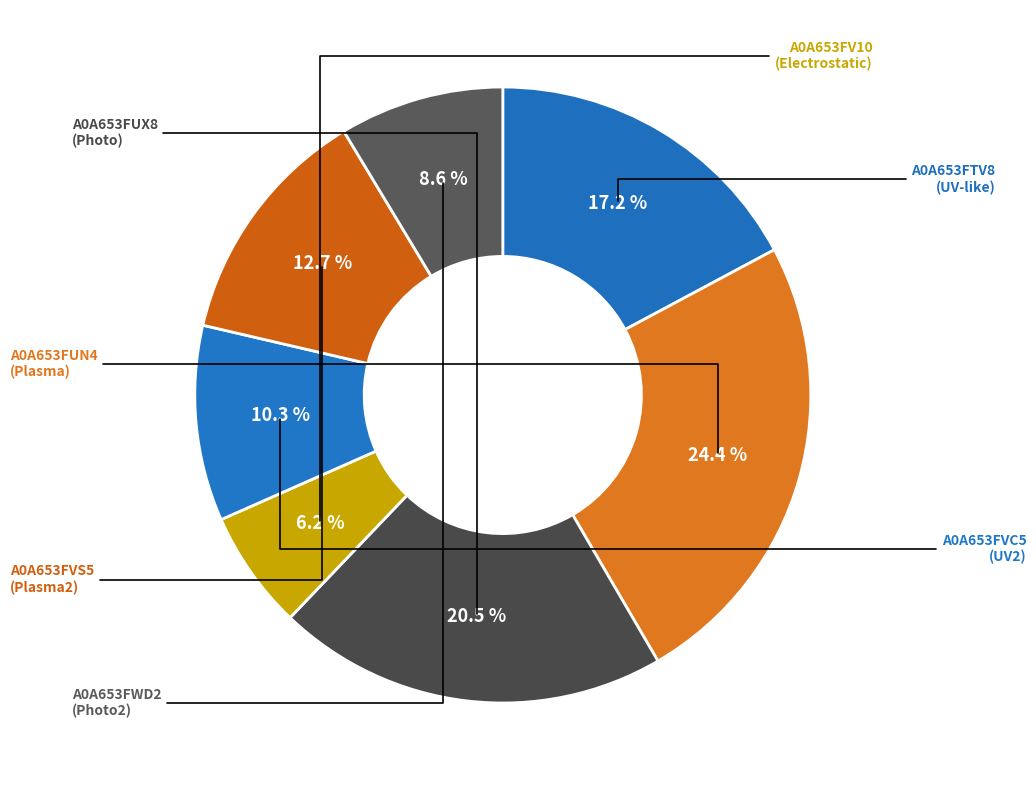

How many segments does this pie chart have?

7